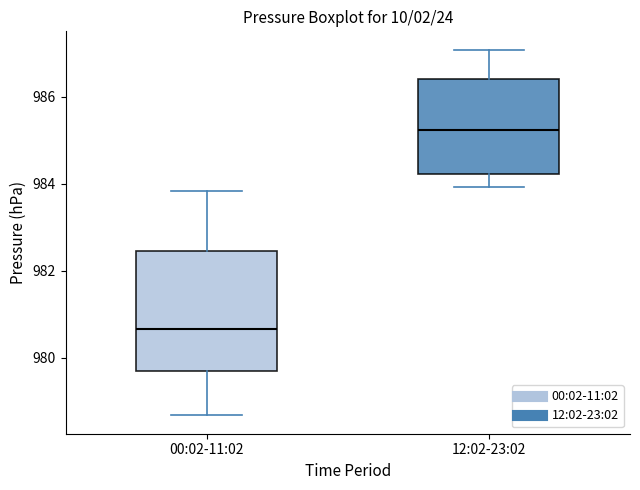

Which box's median line is the lowest?

00:02-11:02